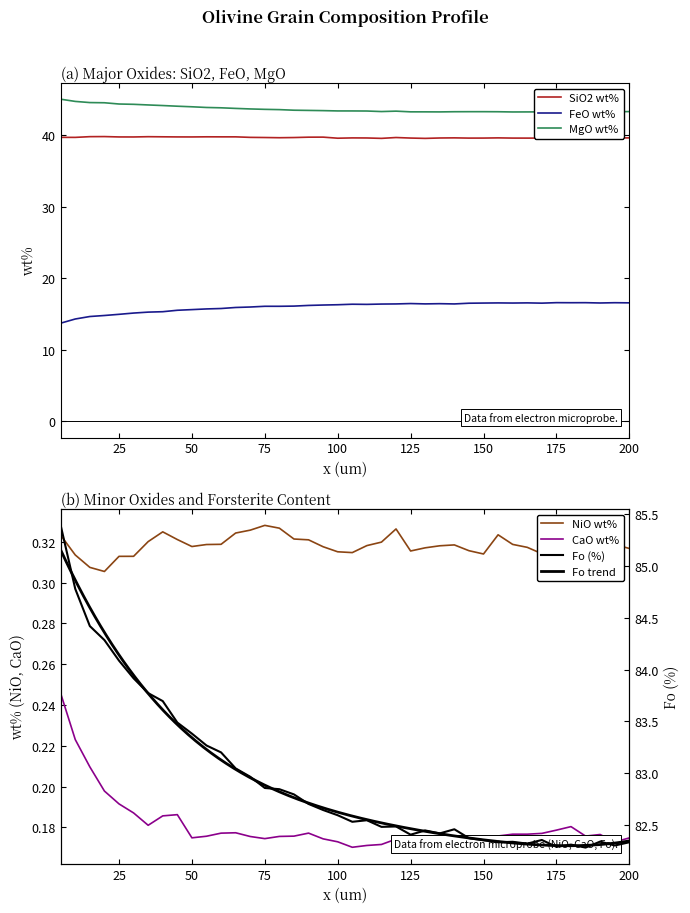

True or false: SiO2 wt% and FeO wt% intersect in this chart.

False